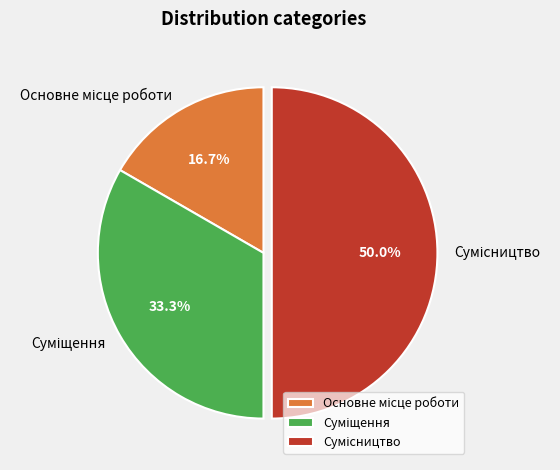

What percentage do Сумісництво and Суміщення together represent?

83.3%